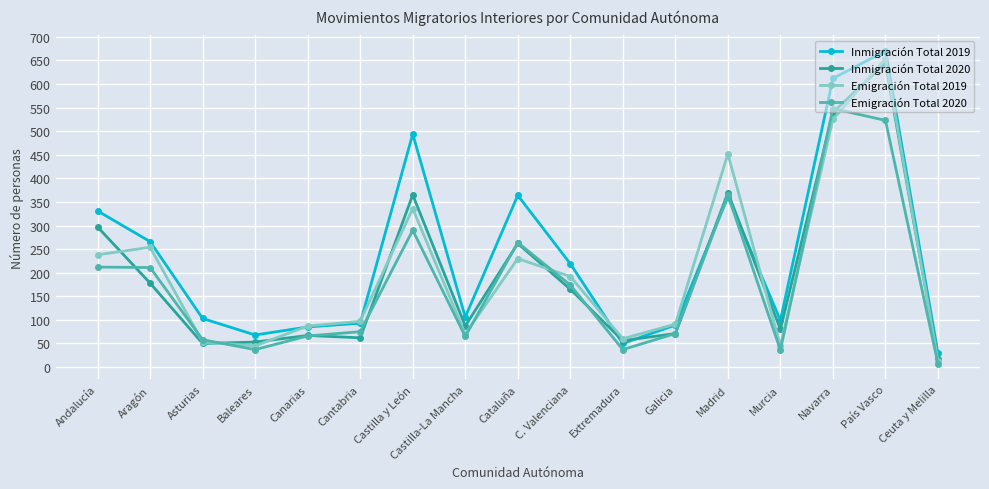

How many categories are shown in the chart?

17